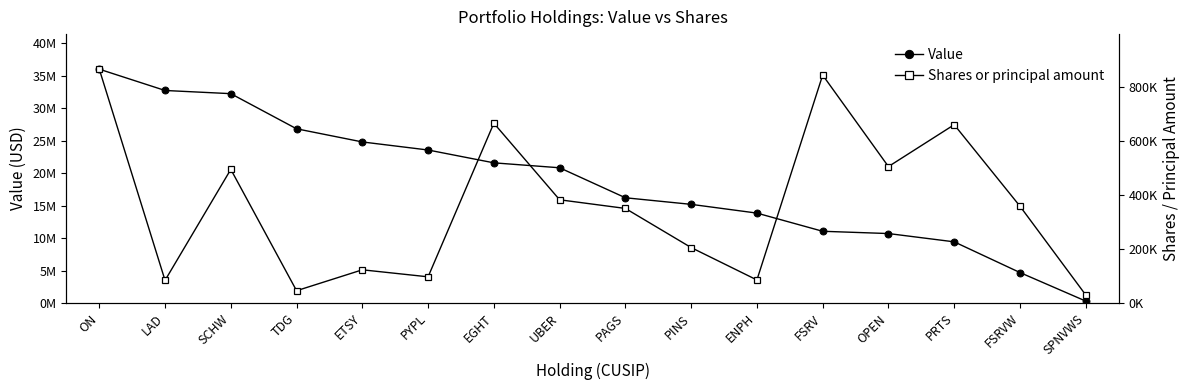

How many lines are shown in the chart?

2